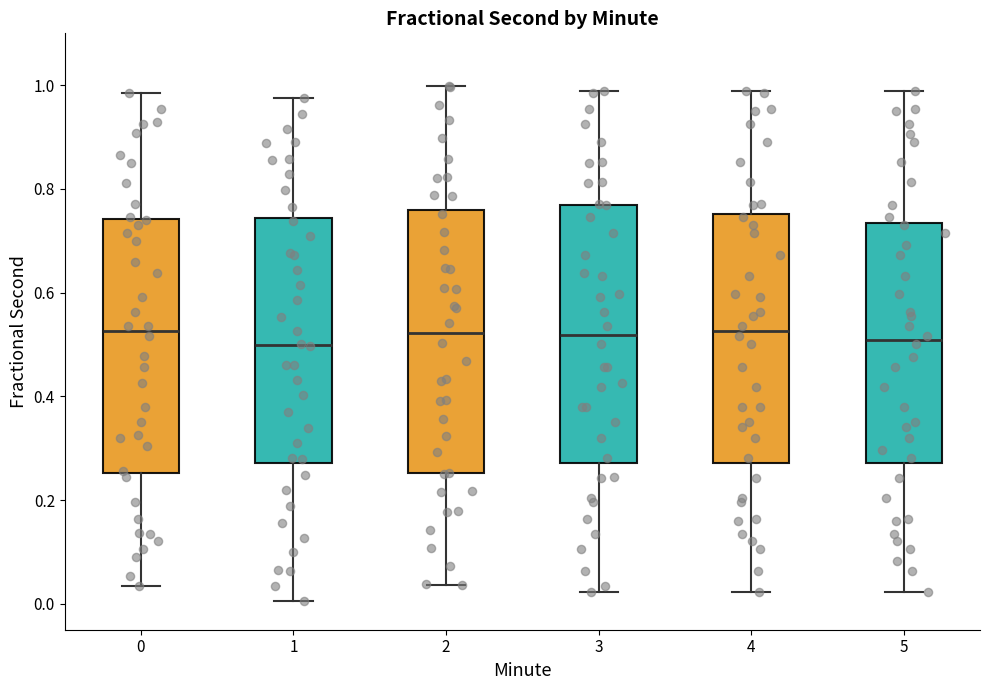

Reading left to right, transcribe this box plot: for each box, give where its median line is, the range the box spans, and where its two whiskers end, as read against the y-axis. The values are not printed on the chart, so give them approximately, as read against the axis.

0: median 0.52, box 0.26 to 0.74, whiskers 0.04 to 0.98
1: median 0.50, box 0.28 to 0.74, whiskers 0.00 to 0.98
2: median 0.52, box 0.26 to 0.76, whiskers 0.04 to 1.00
3: median 0.52, box 0.28 to 0.76, whiskers 0.02 to 0.98
4: median 0.52, box 0.28 to 0.76, whiskers 0.02 to 0.98
5: median 0.50, box 0.28 to 0.74, whiskers 0.02 to 0.98